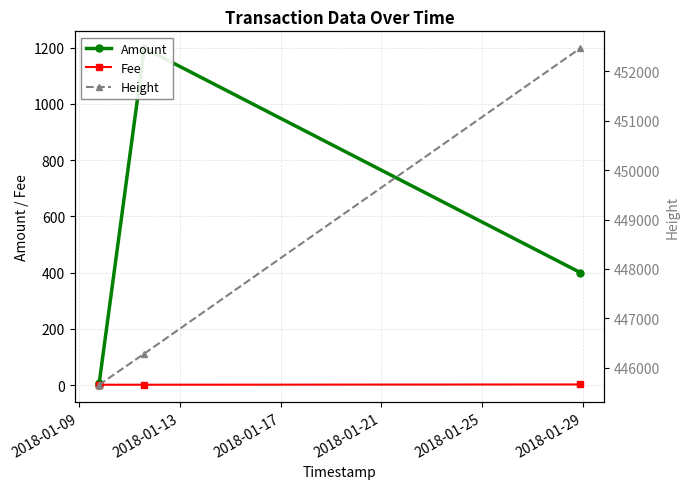

True or false: Fee has more than 2 points higher than both neighbors.

False